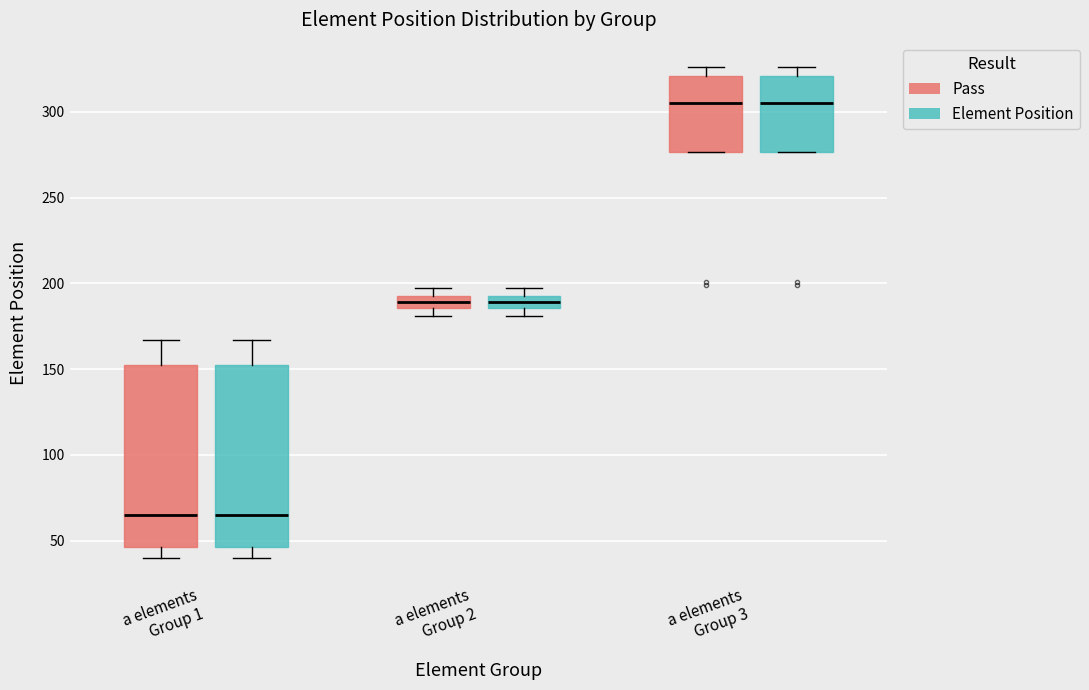

Where does the median line of the box for a elements Group 2 (Pass) sit on the y-axis? The values are not printed on the chart, so give them approximately, as read against the axis.

190